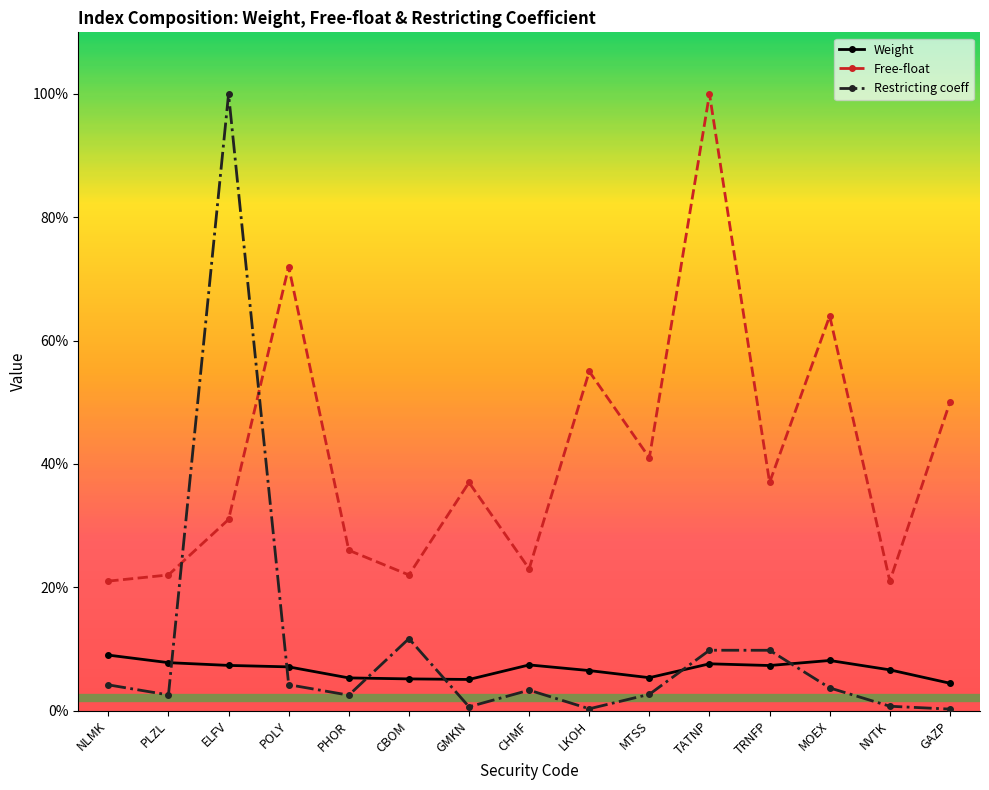

The Restricting coeff series shows 0.0 at PHOR. True or false?

True